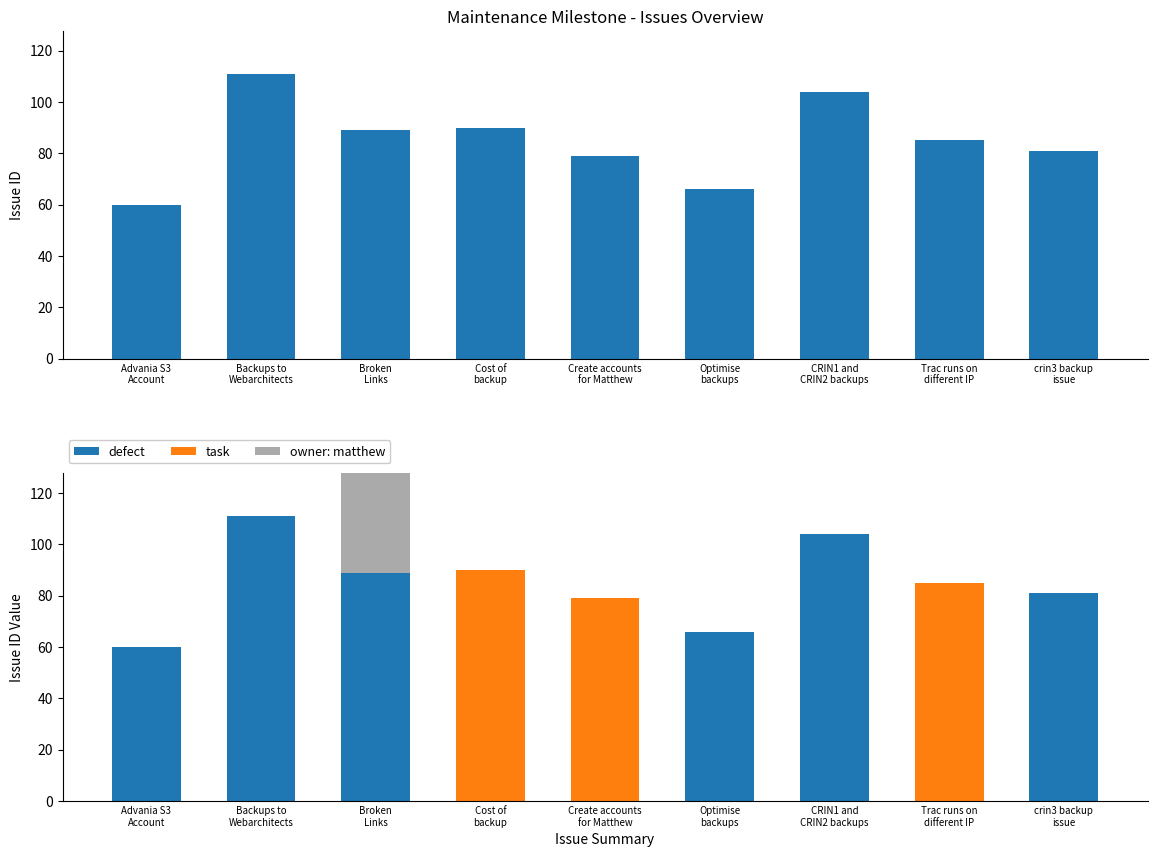

Reading right to left, transcribe all the data shown in this chart.

id: crin3 backup
issue=81	Trac runs on
different IP=85	CRIN1 and
CRIN2 backups=104	Optimise
backups=66	Create accounts
for Matthew=79	Cost of
backup=90	Broken
Links=89	Backups to
Webarchitects=111	Advania S3
Account=60
defect: crin3 backup
issue=81	Trac runs on
different IP=0	CRIN1 and
CRIN2 backups=104	Optimise
backups=66	Create accounts
for Matthew=0	Cost of
backup=0	Broken
Links=89	Backups to
Webarchitects=111	Advania S3
Account=60
task: crin3 backup
issue=0	Trac runs on
different IP=85	CRIN1 and
CRIN2 backups=0	Optimise
backups=0	Create accounts
for Matthew=79	Cost of
backup=90	Broken
Links=0	Backups to
Webarchitects=0	Advania S3
Account=0
owner: matthew: crin3 backup
issue=0	Trac runs on
different IP=0	CRIN1 and
CRIN2 backups=0	Optimise
backups=0	Create accounts
for Matthew=0	Cost of
backup=0	Broken
Links=89	Backups to
Webarchitects=0	Advania S3
Account=0